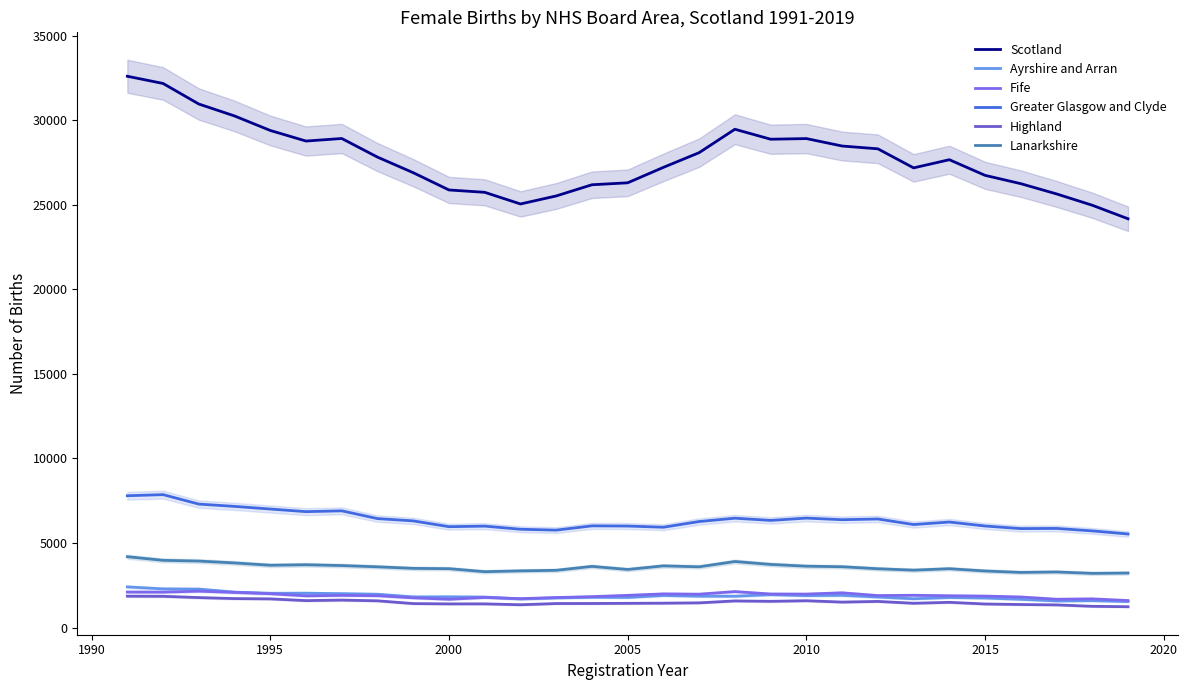

What is the minimum value for Lanarkshire?

3206